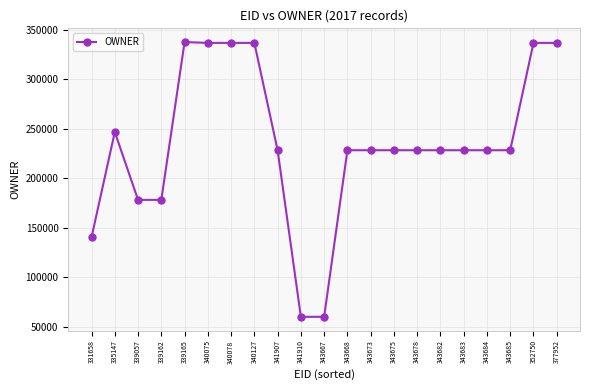

How many distinct data groups are displayed?

1